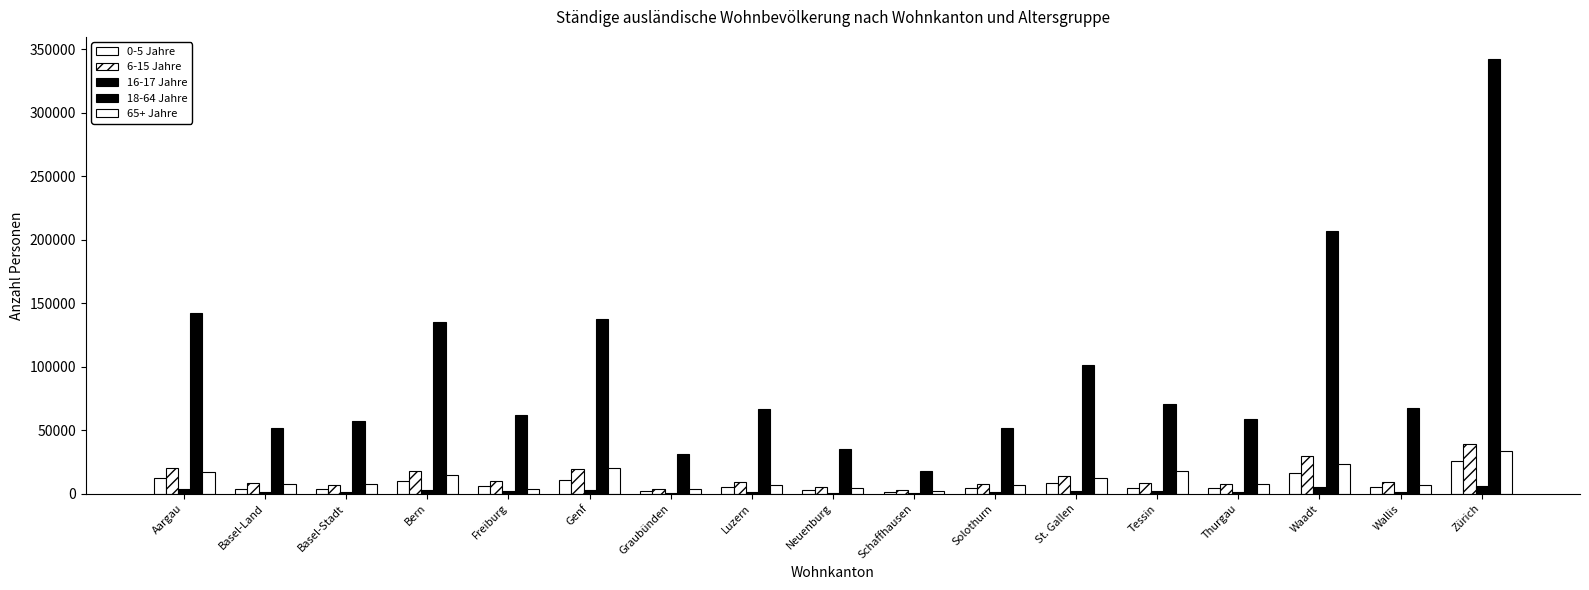

What is the average value of the 16-17 Jahre series?

2183